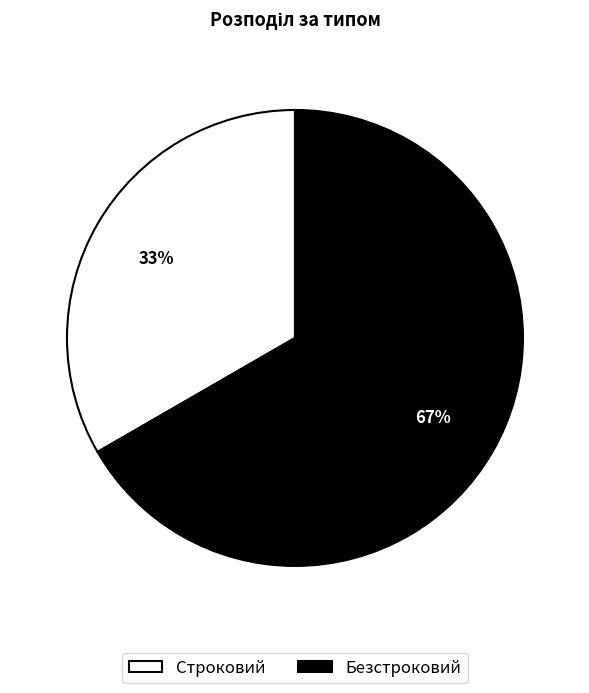

Rank the categories by value from lowest to highest.

Строковий, Безстроковий